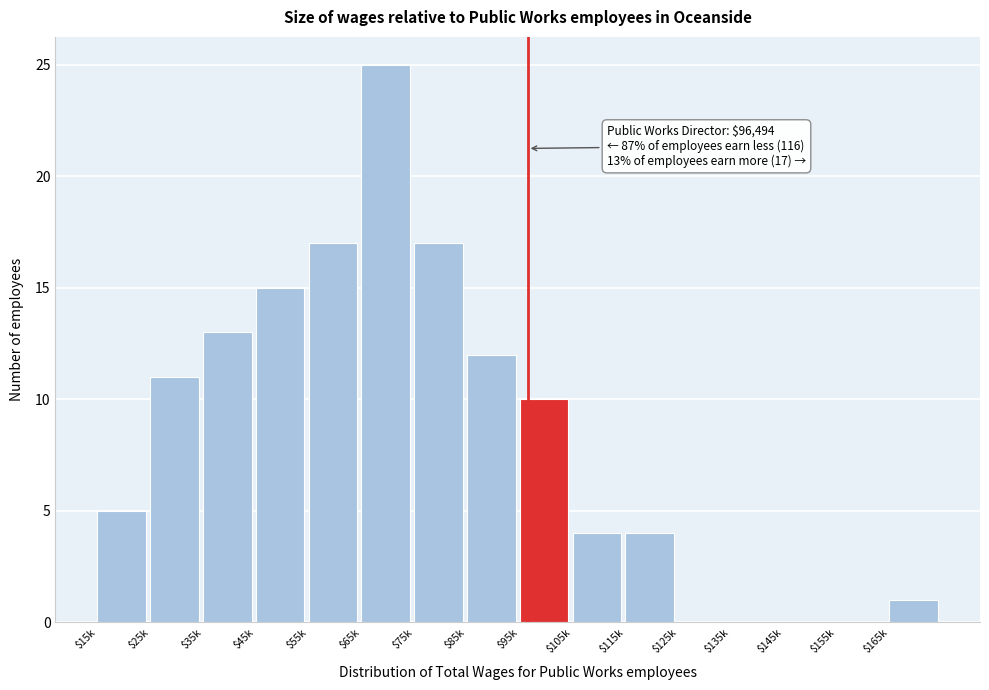

What is the greatest value displayed?

25